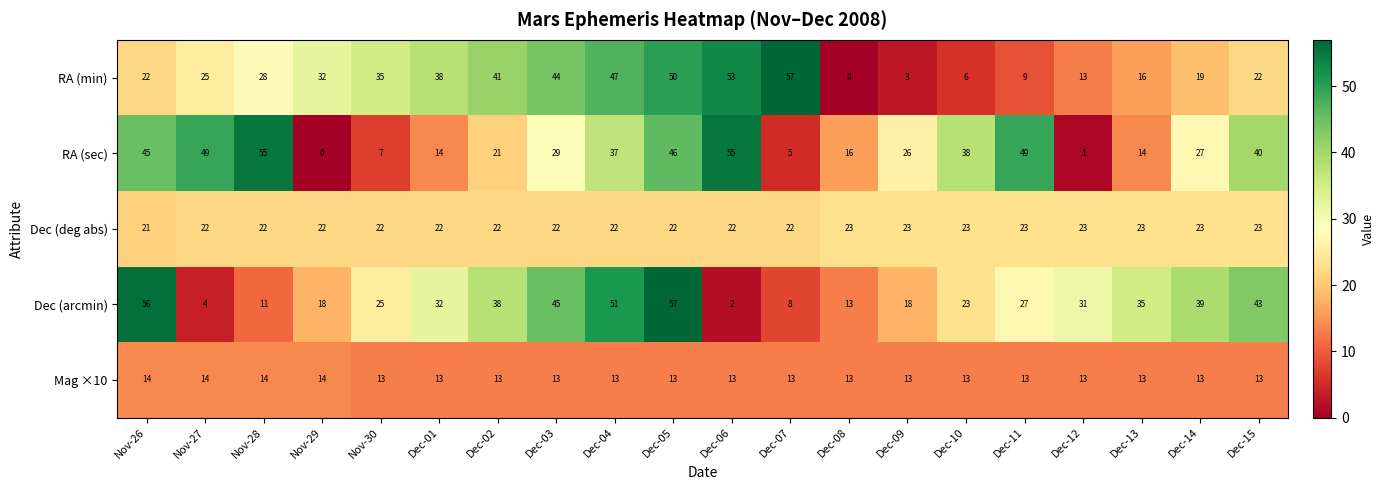

What is the average value of the RA (min) series?

28